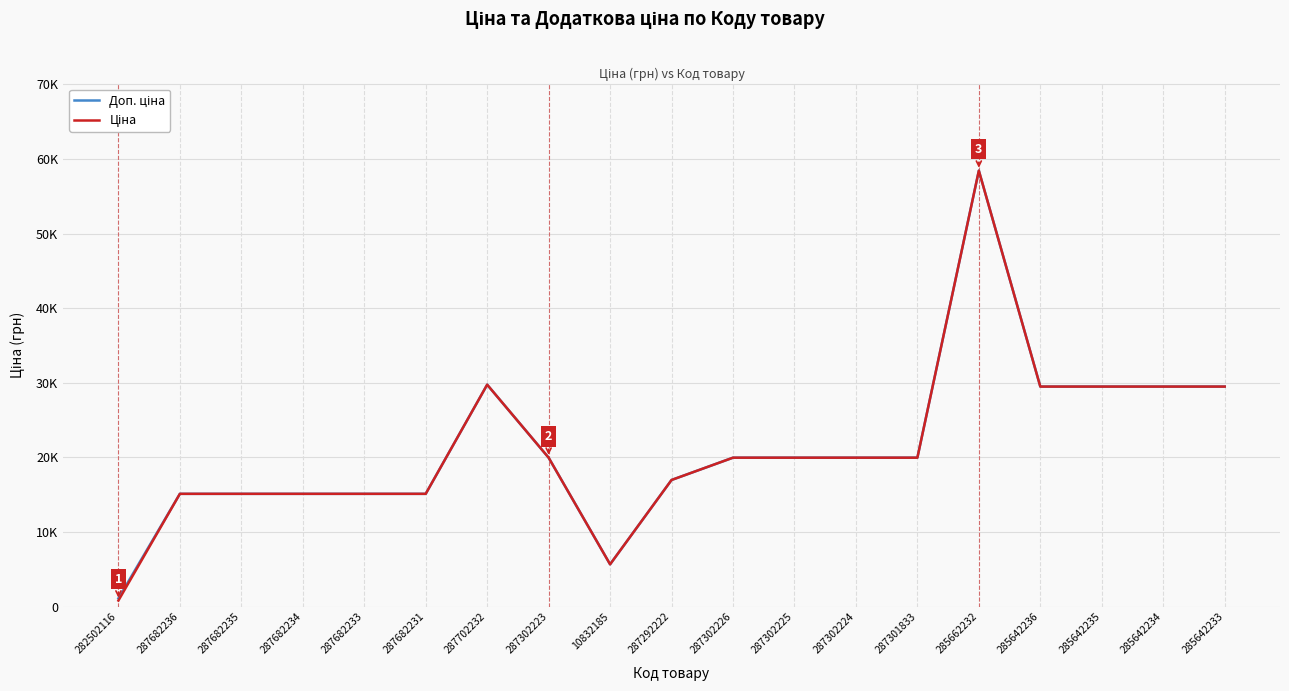

Is it true that Ціна equals 16976.3 at 287292222?

True